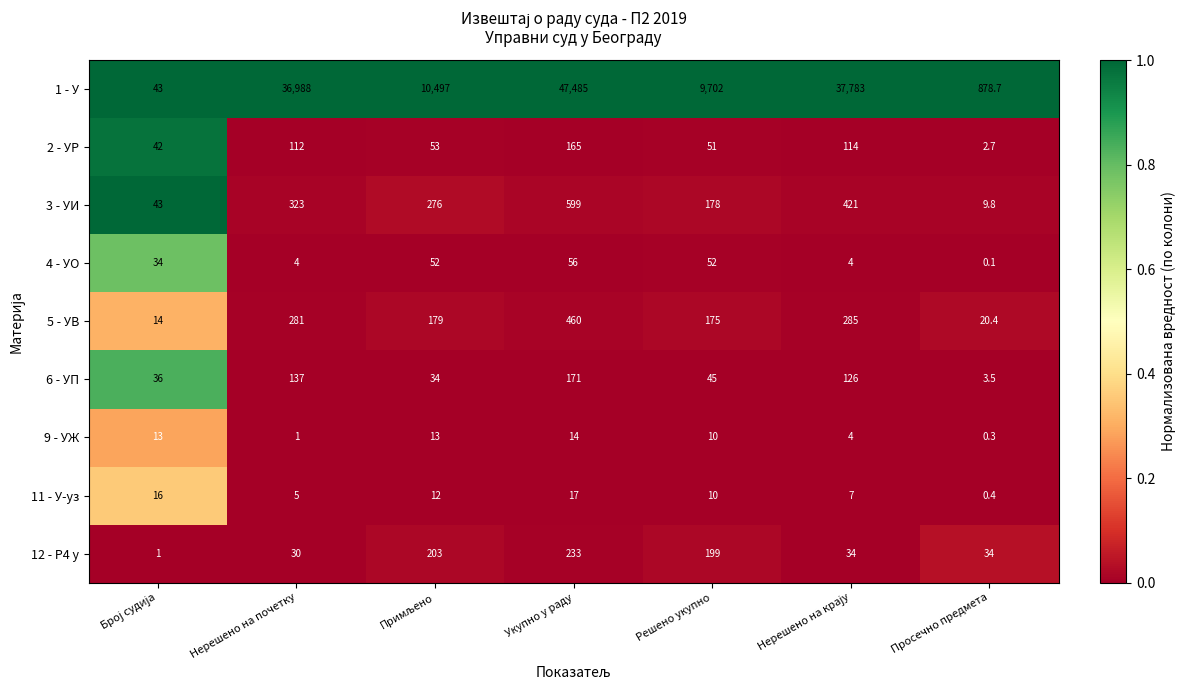

Which series has the widest spread of values?

1 - У